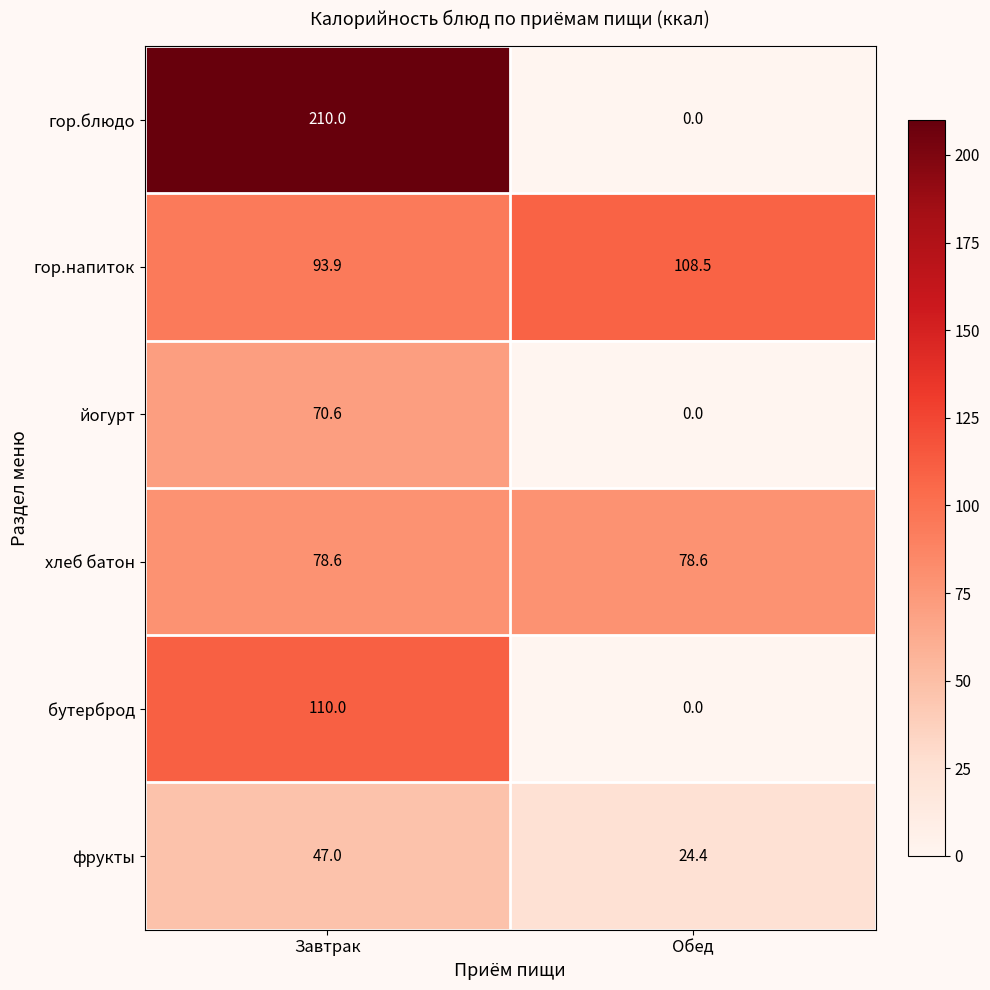

What value does the бутерброд series have at Завтрак?

110.0